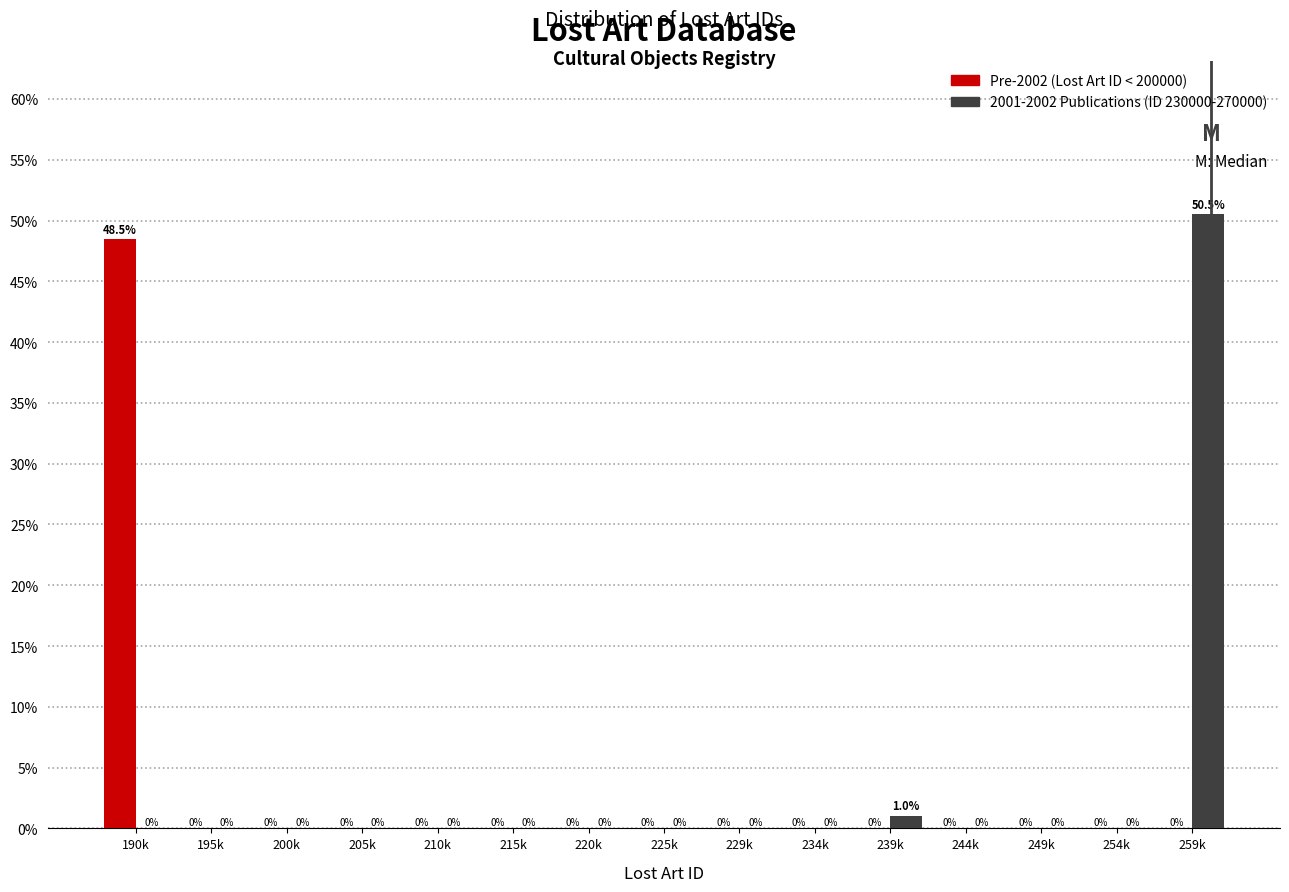

What is the total value across all series at 239k?

1.0